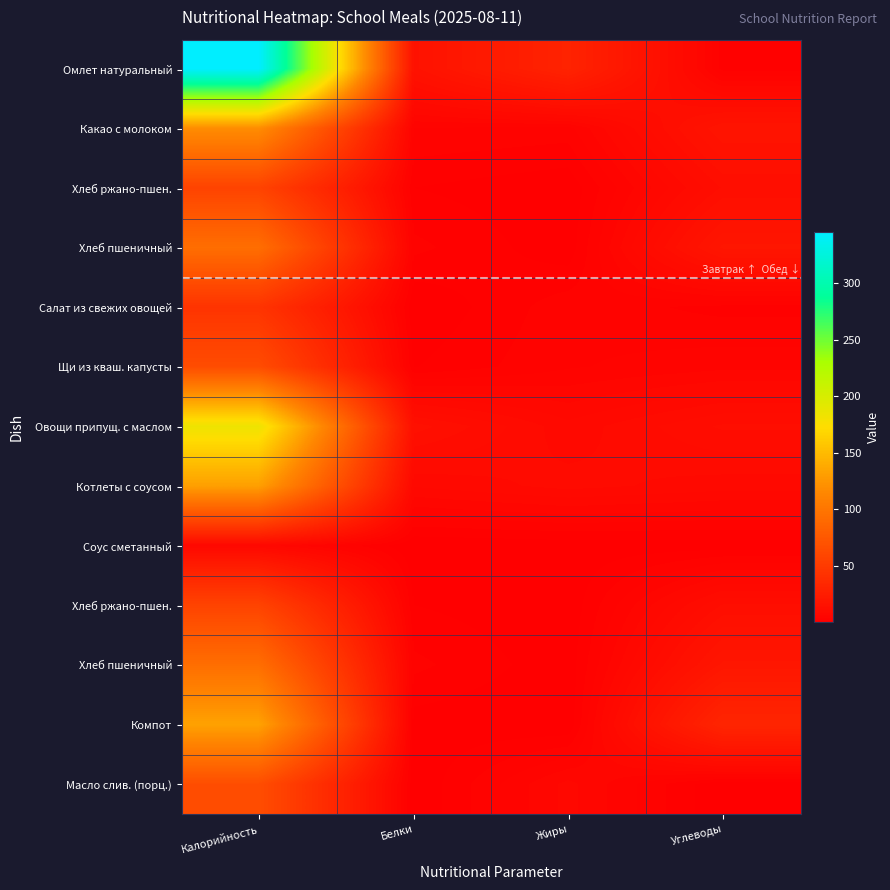

At which category is the sum across all series the highest?

Калорийность